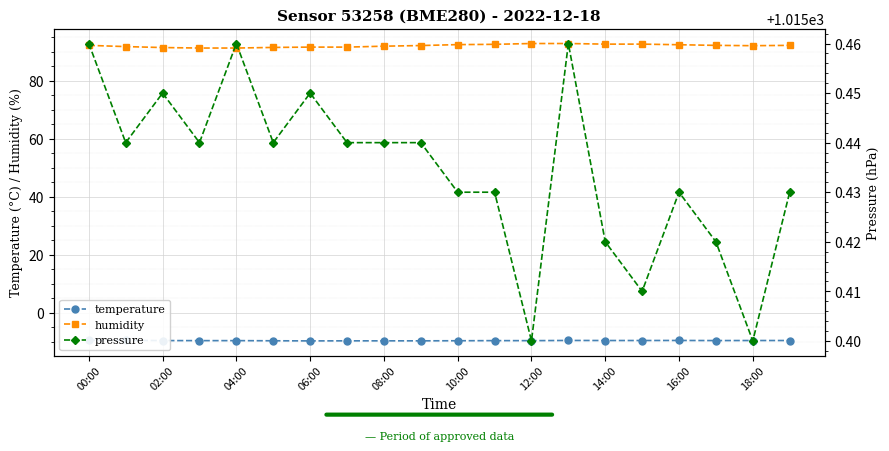

True or false: temperature and humidity cross at least once.

False